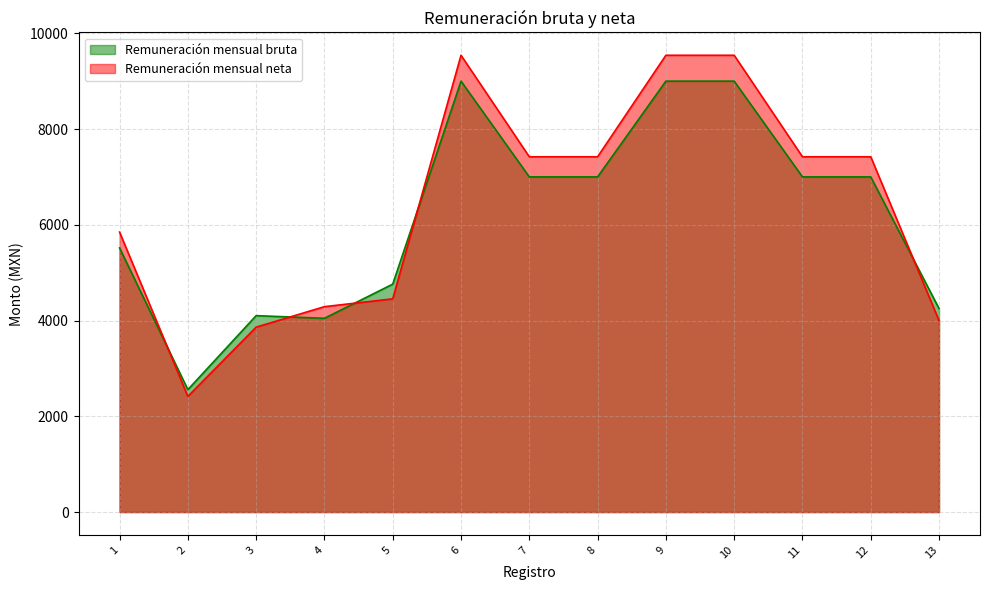

Does the chart display data point markers on the line(s)?

No